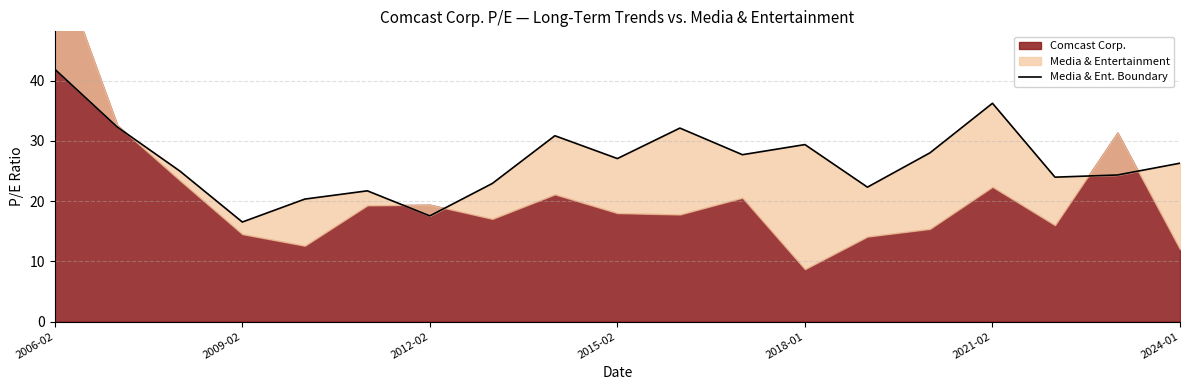

What is the value of the 14th point from the left?

22.3